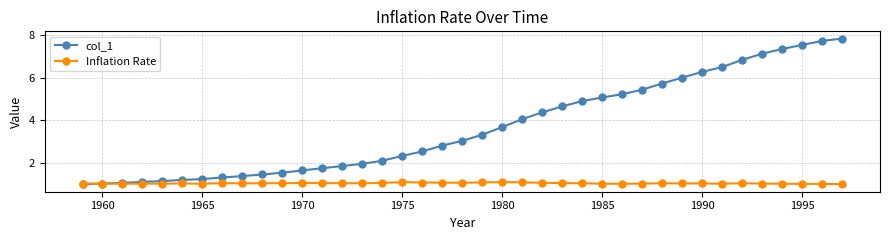

At how many categories does at least one series exceed 5?

13